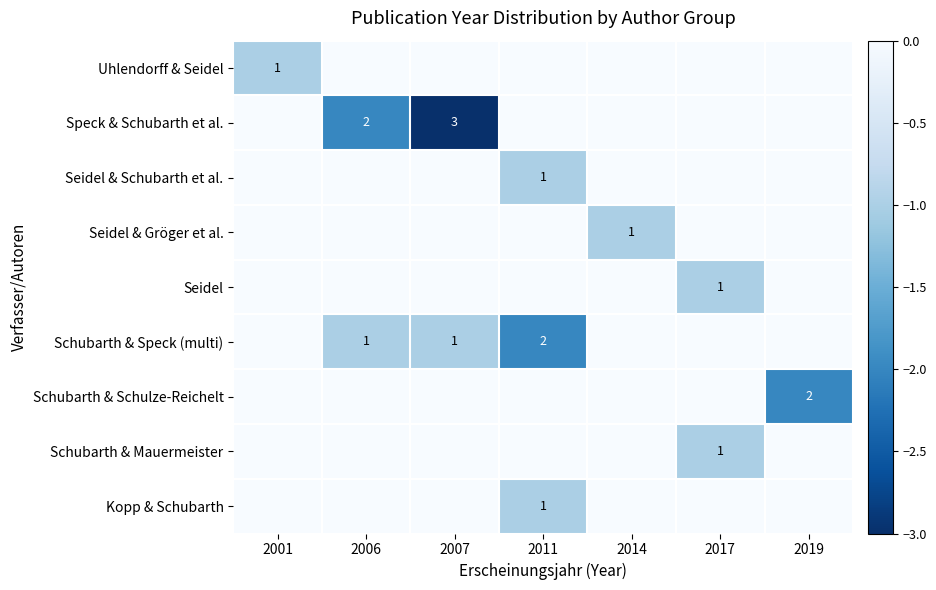

What is the total value across all series at 2007?

-4